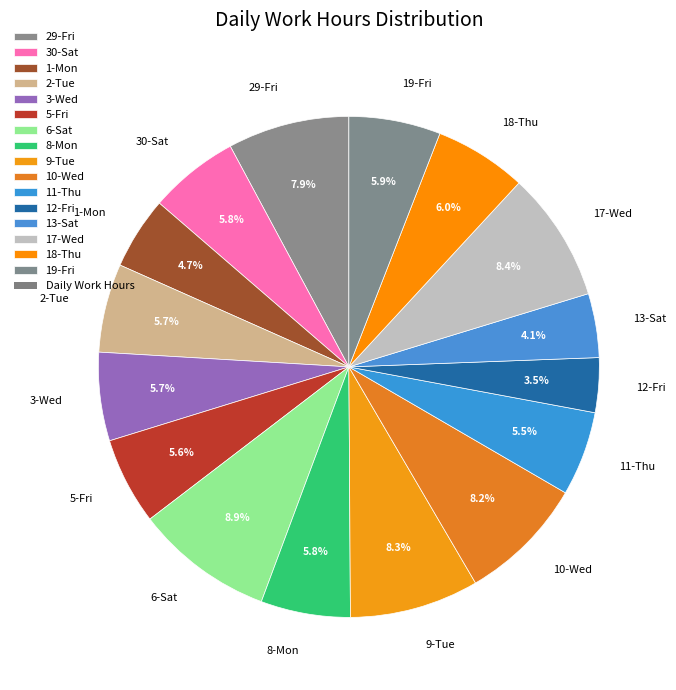

Approximately how many times larger is the value at 5-Fri compared to 9-Tue?

0.7